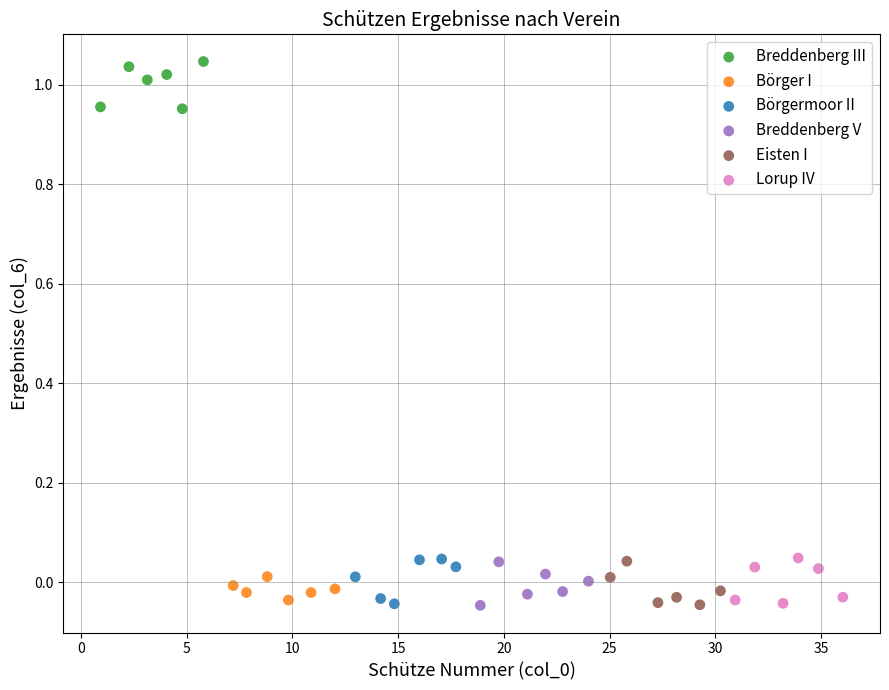

Which series reaches the maximum Y coordinate?

Breddenberg III